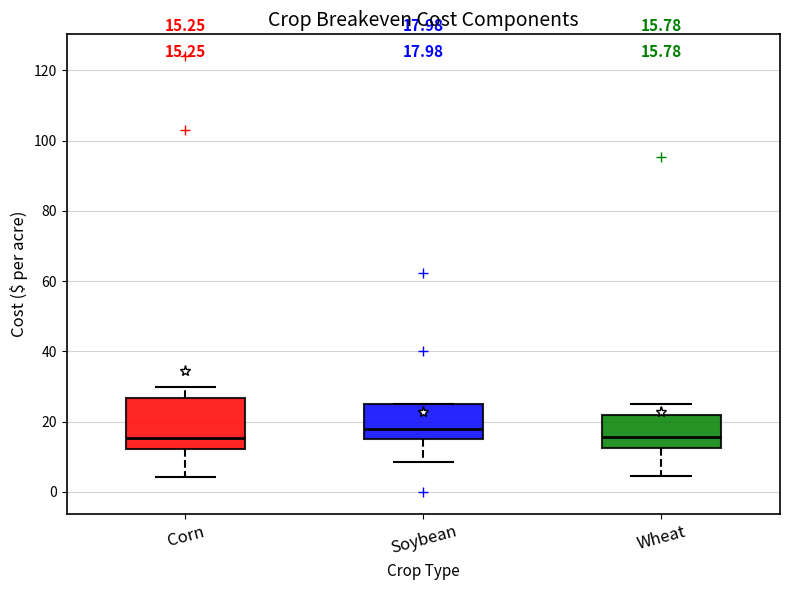

Comparing the boxes themselves (not the whiskers), which one is the tallest?

Corn